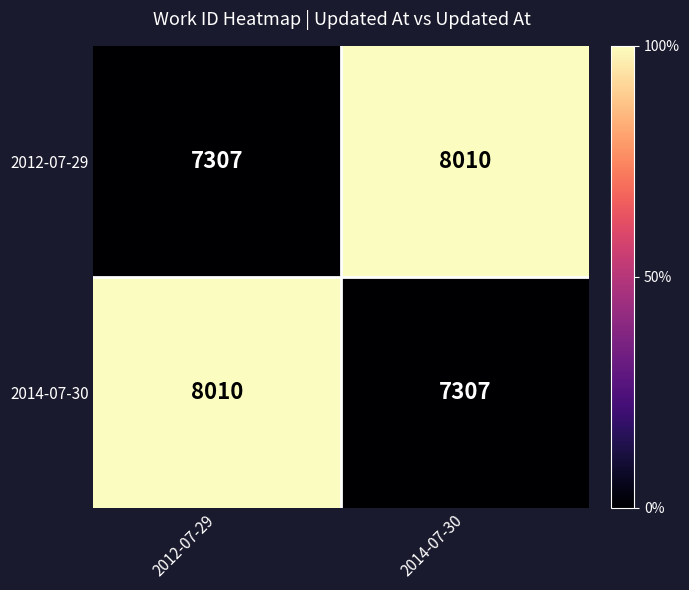

What is the total value across all series at 2012-07-29?

15317